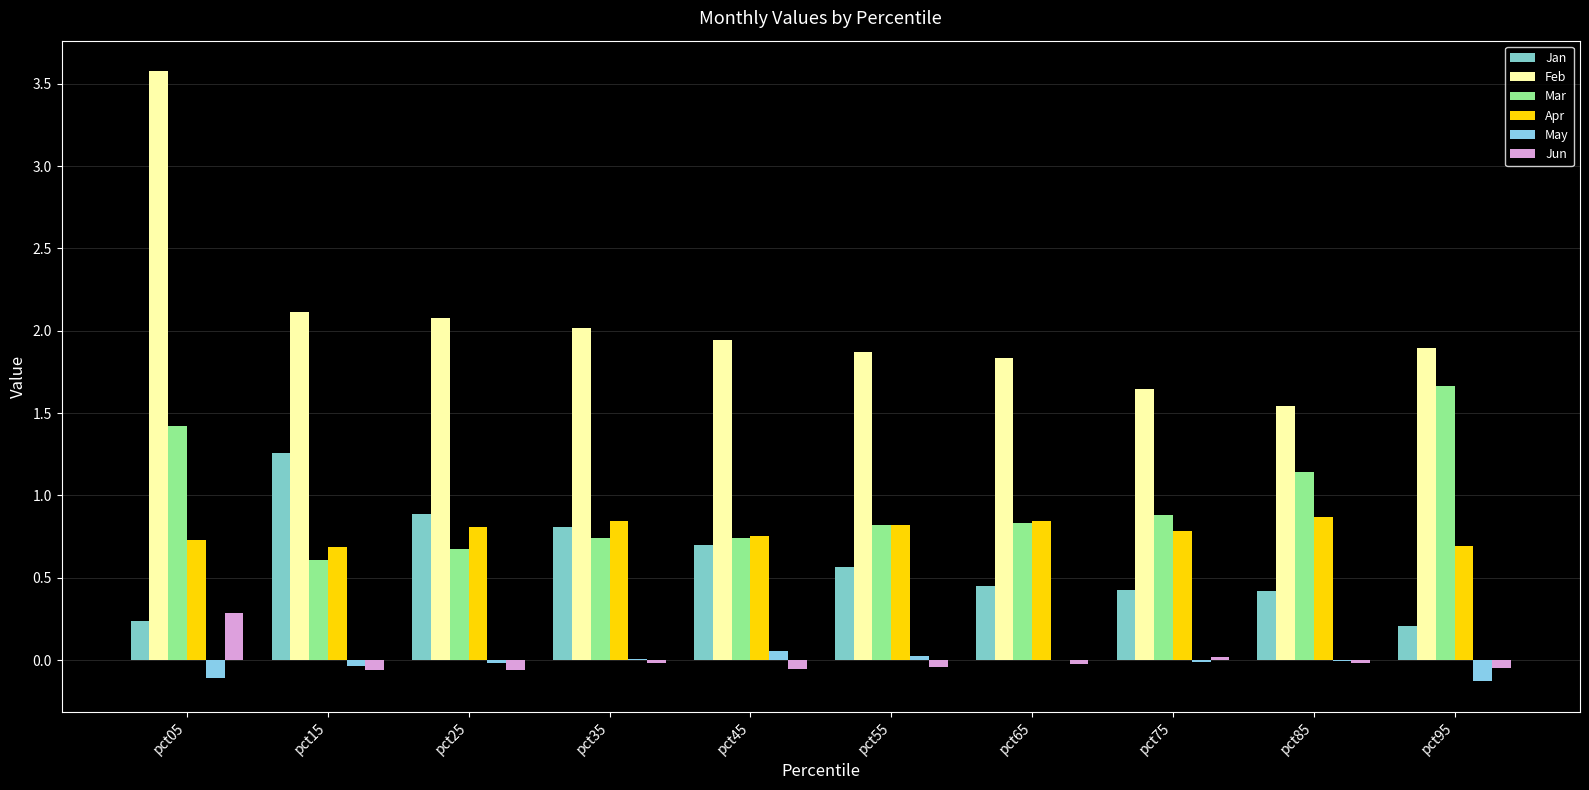

How many data points does each series have?

10